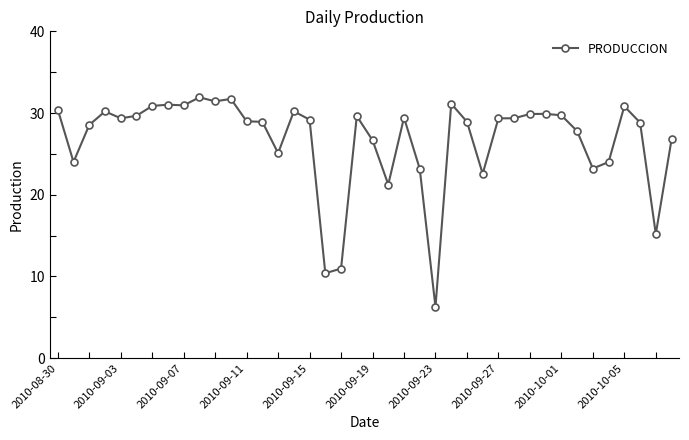

True or false: there are more than 2 points higher than both neighbors.

True